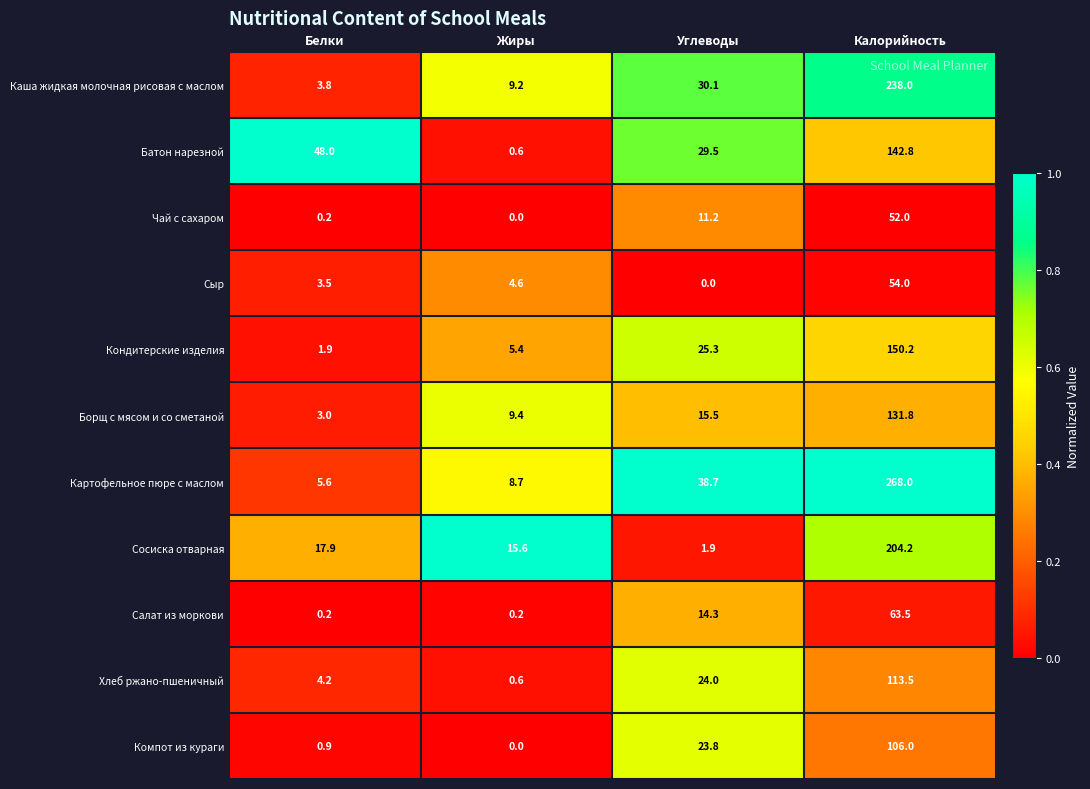

Between Белки and Калорийность, which series saw the biggest shift?

Картофельное пюре с маслом